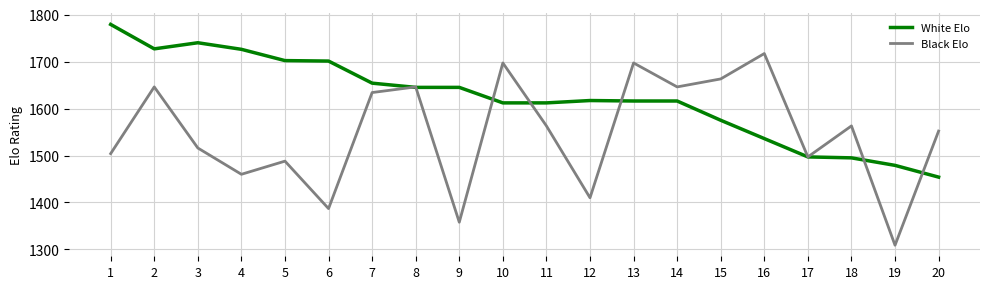

Which series ends up on top after the final intersection of White Elo and Black Elo?

Black Elo